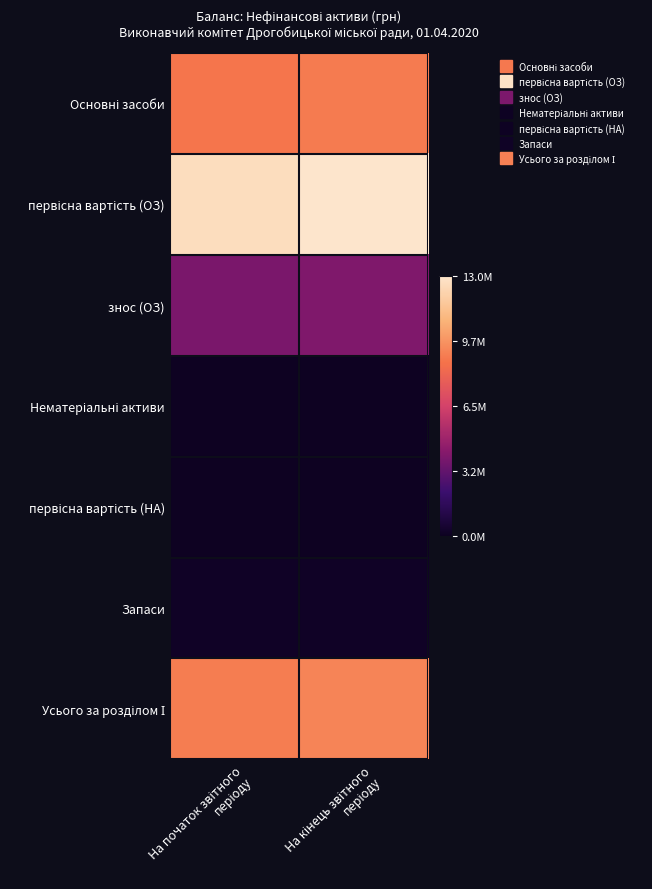

At На кінець звітного періоду, list the series in order from largest to smallest.

первісна вартість (ОЗ), Усього за розділом І, Основні засоби, знос (ОЗ), Запаси, Нематеріальні активи, первісна вартість (НА)